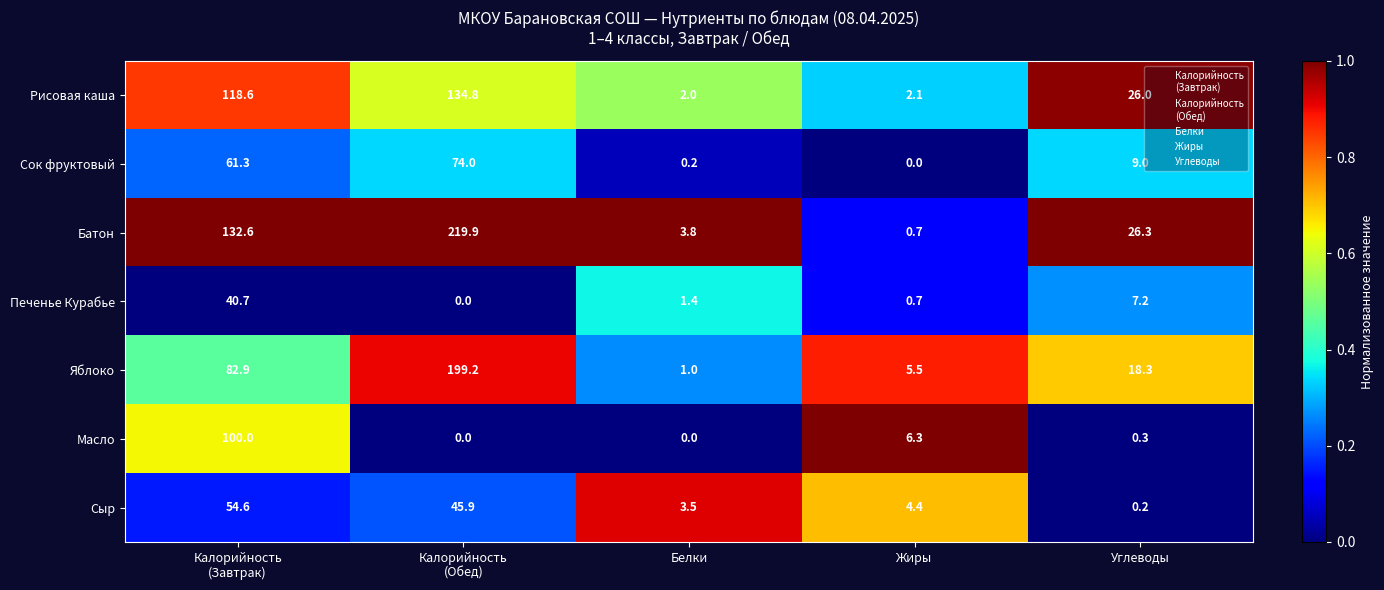

List the series in order of their peak value, lowest first.

Печенье Курабье, Сыр, Сок фруктовый, Масло, Рисовая каша, Яблоко, Батон